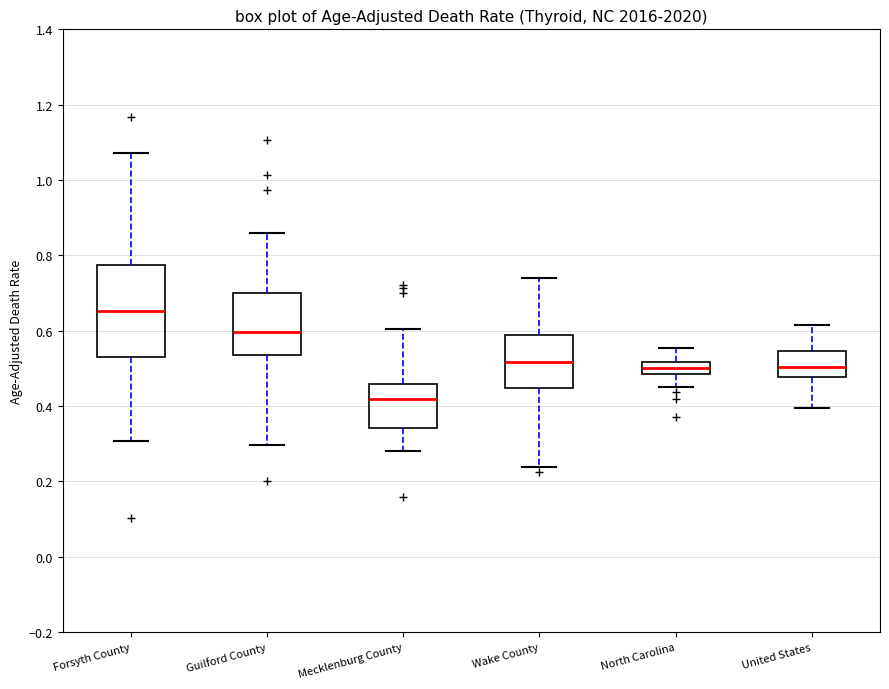

Reading left to right, transcribe this box plot: for each box, give where its median line is, the range the box spans, and where its two whiskers end, as read against the y-axis. The values are not printed on the chart, so give them approximately, as read against the axis.

Forsyth County: median 0.66, box 0.52 to 0.78, whiskers 0.30 to 1.08
Guilford County: median 0.60, box 0.54 to 0.70, whiskers 0.30 to 0.86
Mecklenburg County: median 0.42, box 0.34 to 0.46, whiskers 0.28 to 0.60
Wake County: median 0.52, box 0.44 to 0.58, whiskers 0.24 to 0.74
North Carolina: median 0.50, box 0.48 to 0.52, whiskers 0.46 to 0.56
United States: median 0.50, box 0.48 to 0.54, whiskers 0.40 to 0.62